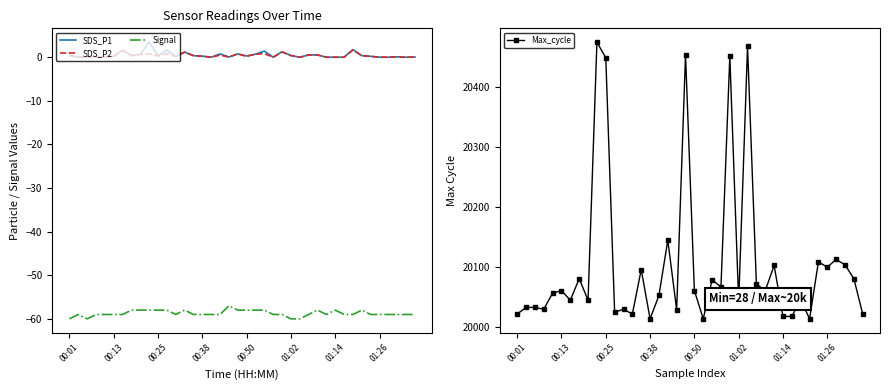

Rank the series by their maximum value, from lowest to highest.

Signal, SDS_P2, SDS_P1, Max_cycle